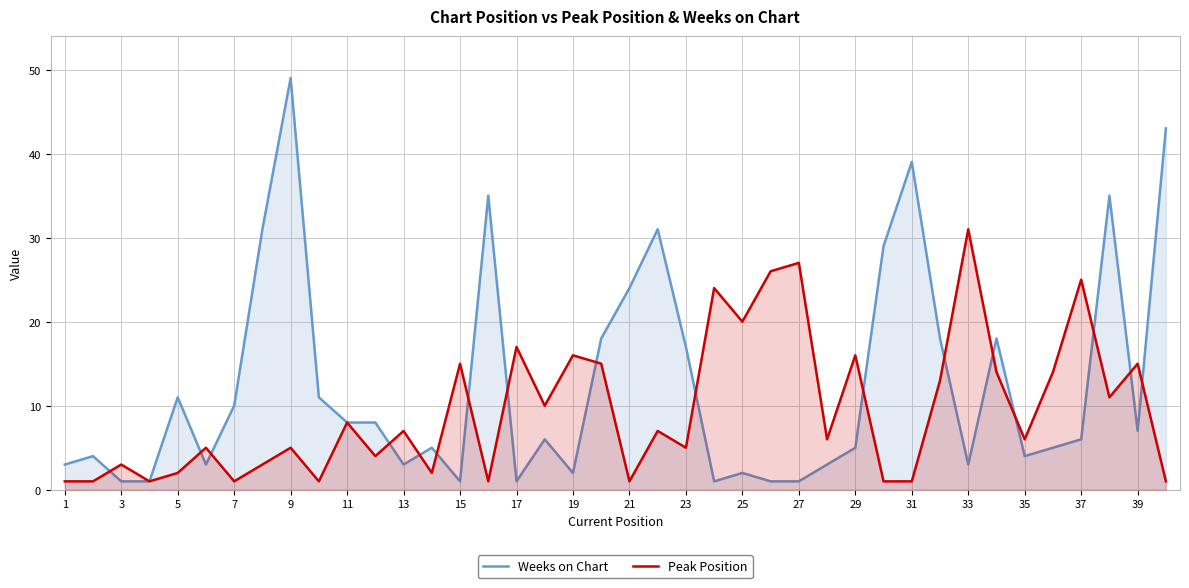

What are all the series names shown in the legend?

Weeks on Chart, Peak Position